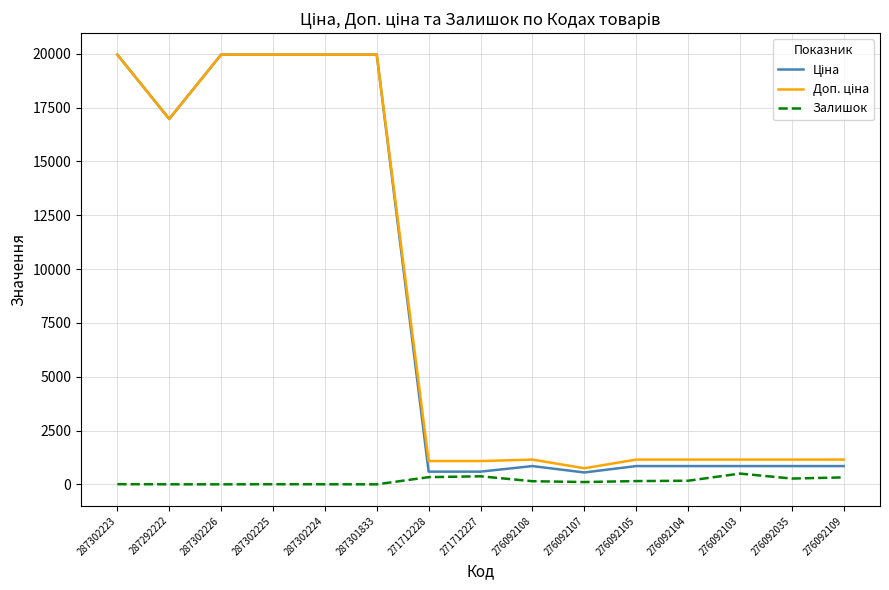

The Залишок series shows 374.0 at 271712227. True or false?

True